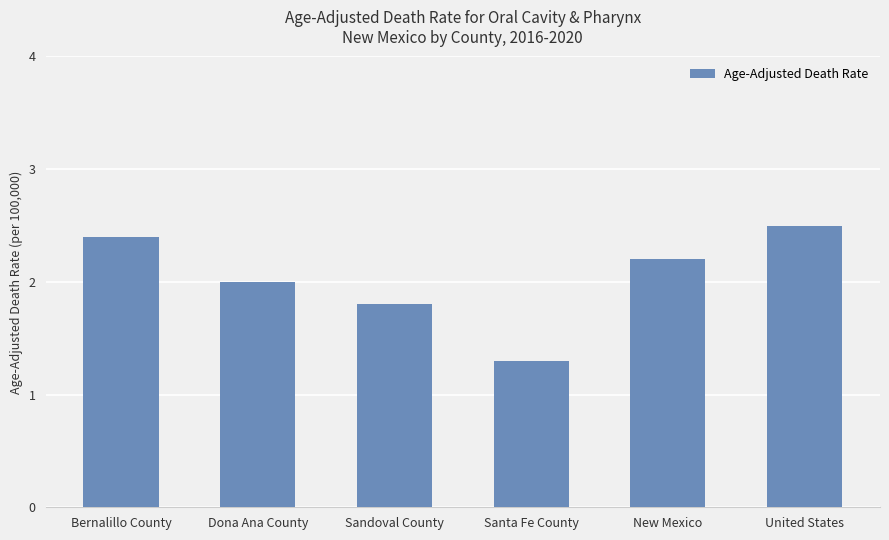

Which category has the lowest value across all series?

Santa Fe County